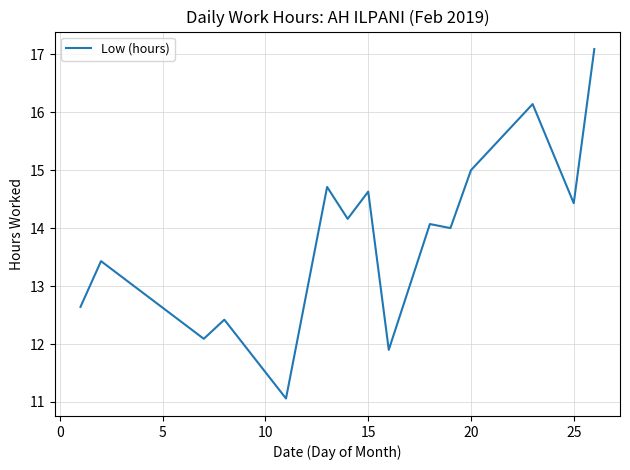

What is the difference between the maximum and minimum values?

6.0